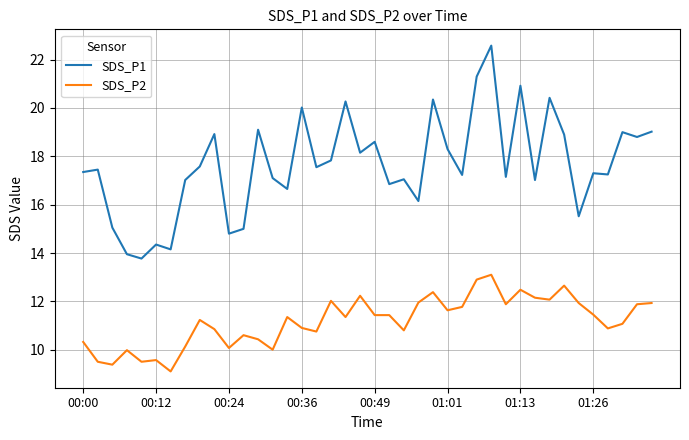

True or false: SDS_P1 and SDS_P2 cross at least once.

False